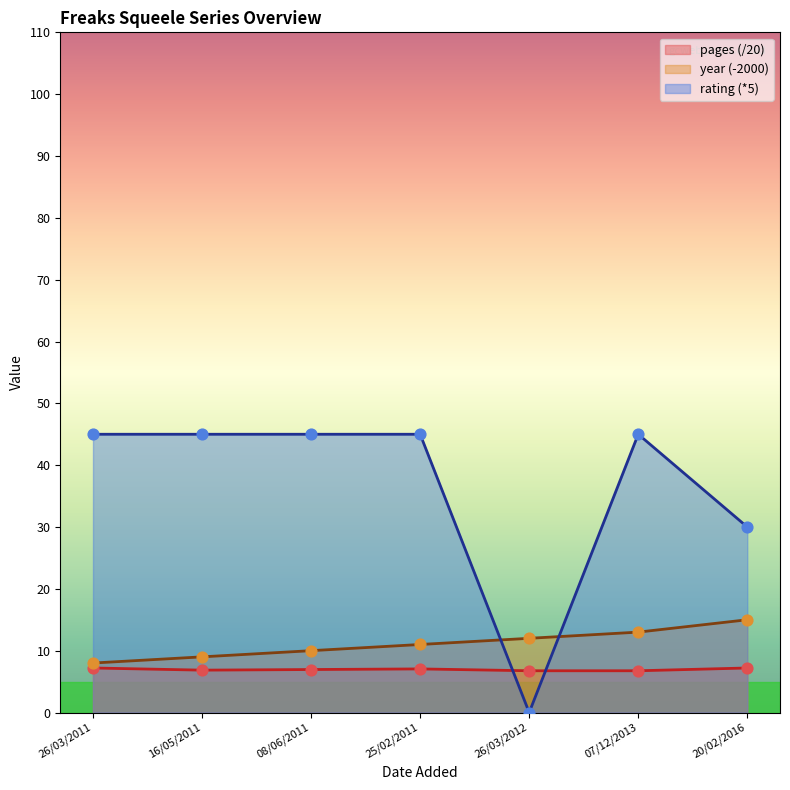

Which series contains the lowest Y value?

rating